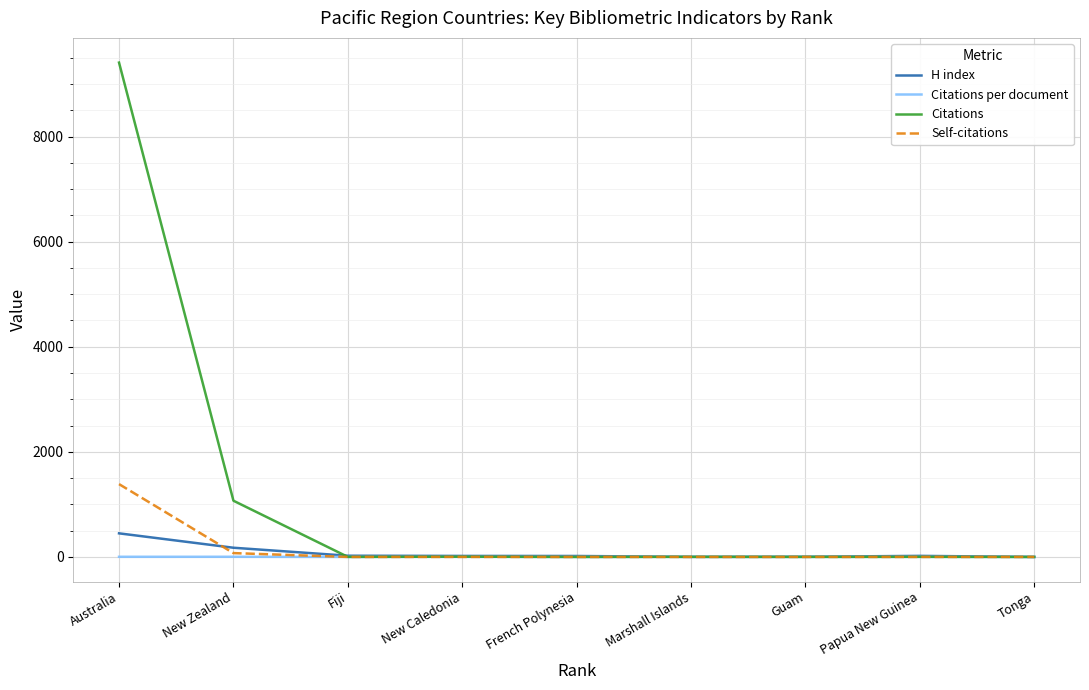

The value of Self-citations at Tonga is 0.0. True or false?

True